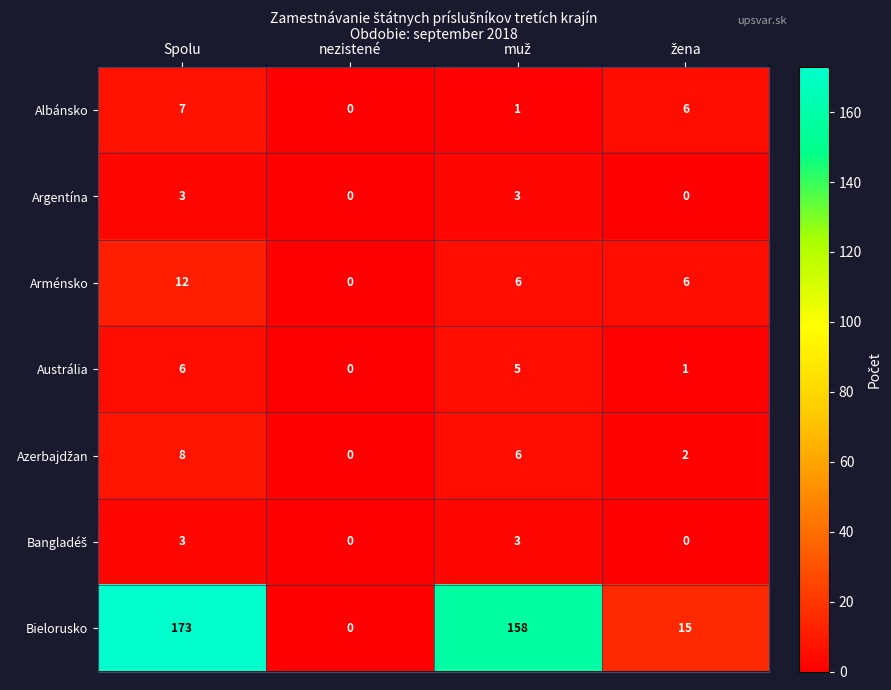

At which category is the sum across all series the highest?

Spolu